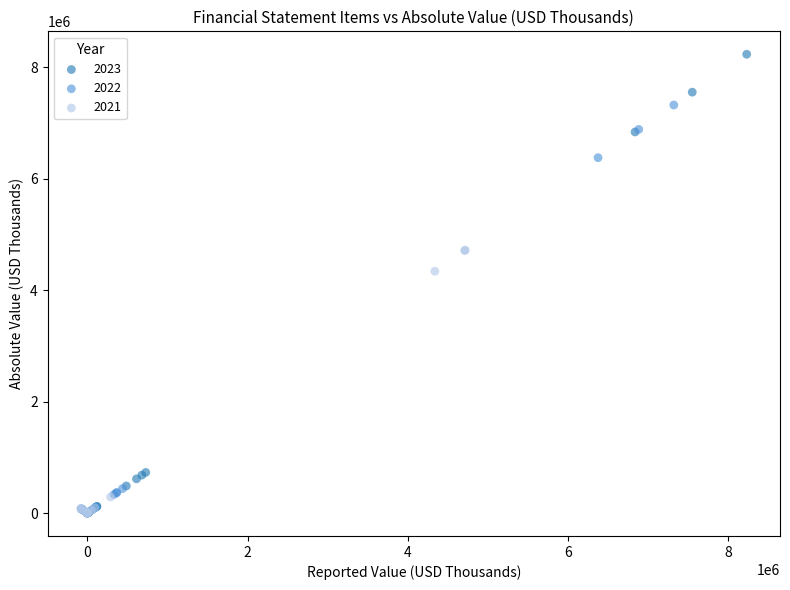

Which series reaches the maximum Y coordinate?

2023